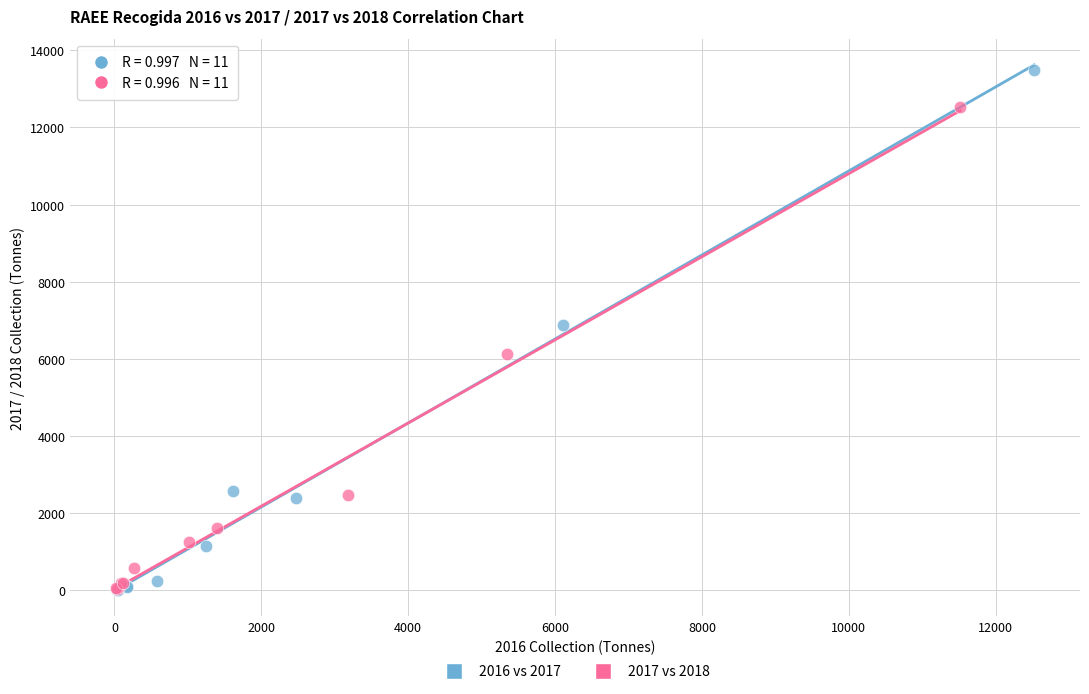

Which series reaches the maximum Y coordinate?

2016 vs 2017